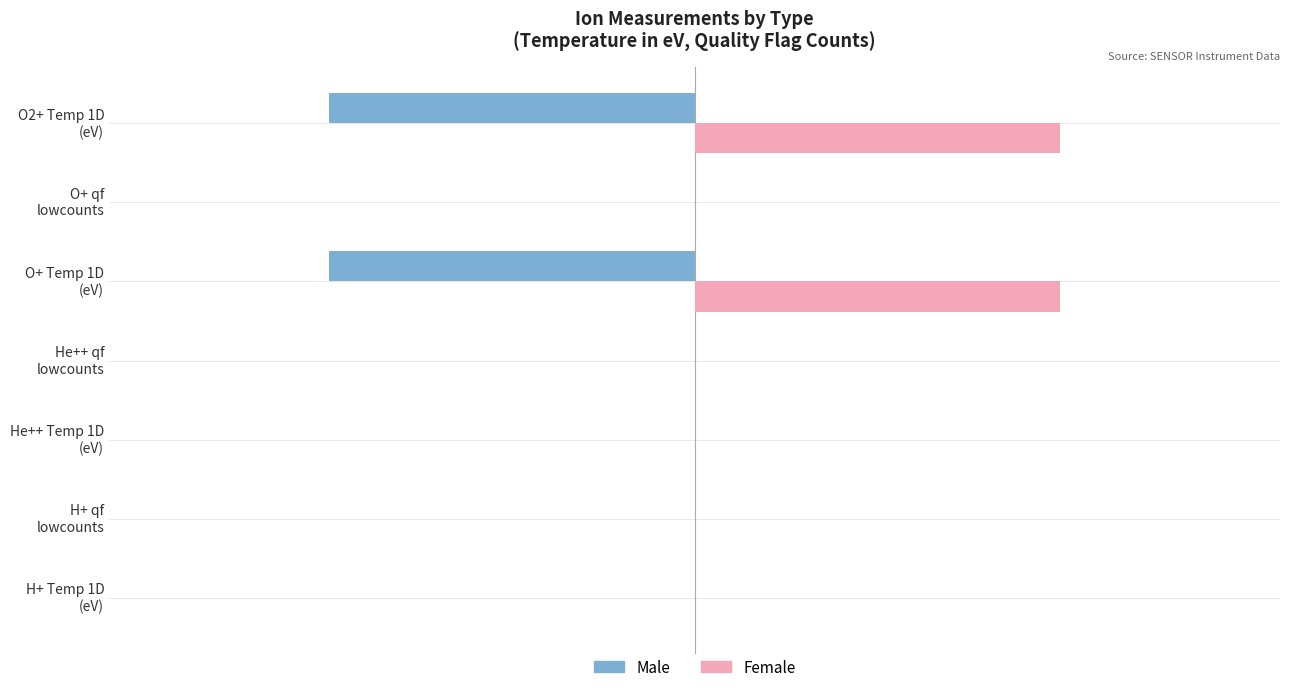

Which series has the largest total across all categories?

Female